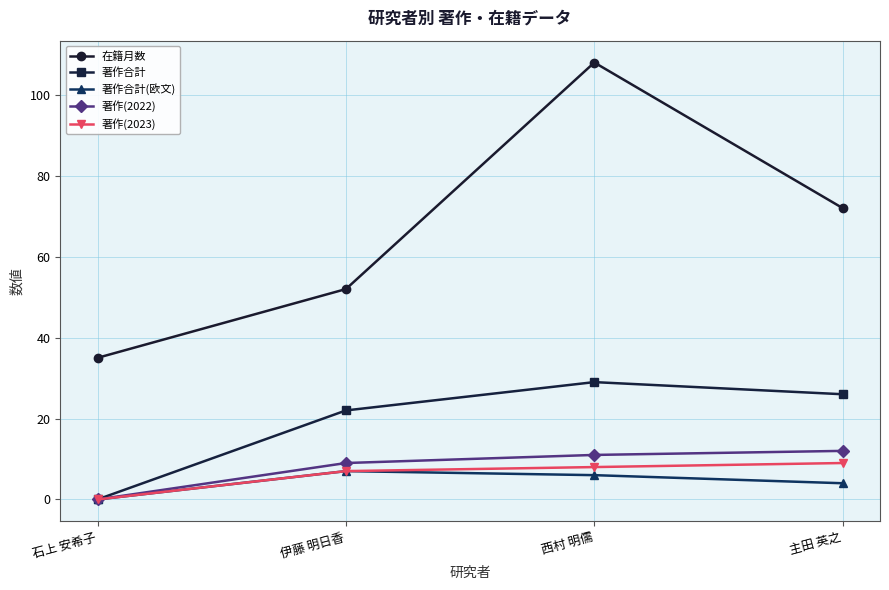

The value of 著作(2022) at 石上 安希子 is 4. True or false?

False